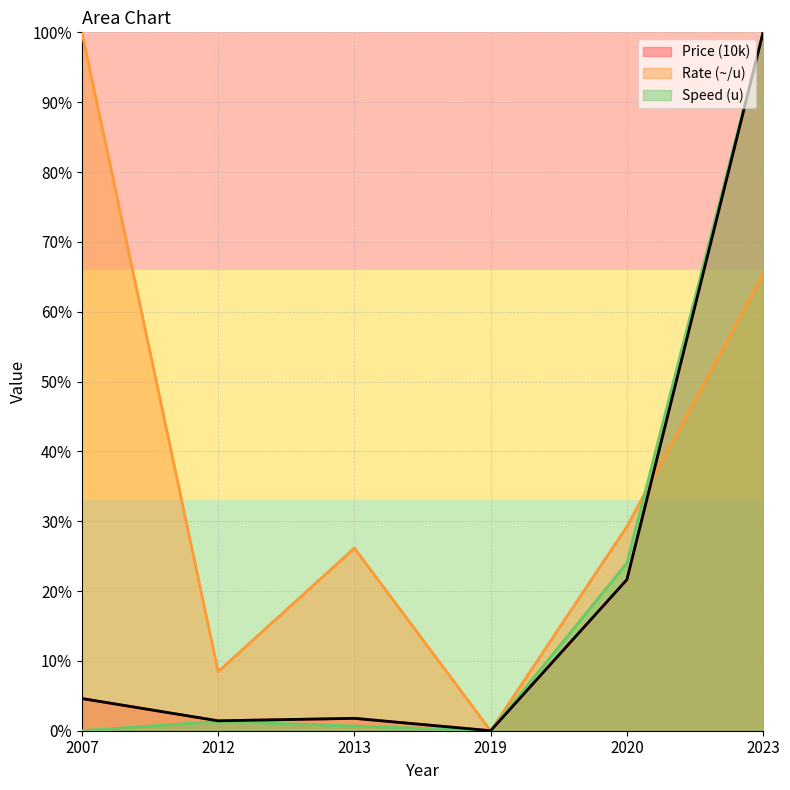

True or false: Rate (~/u) has more than 1 points higher than both neighbors.

False